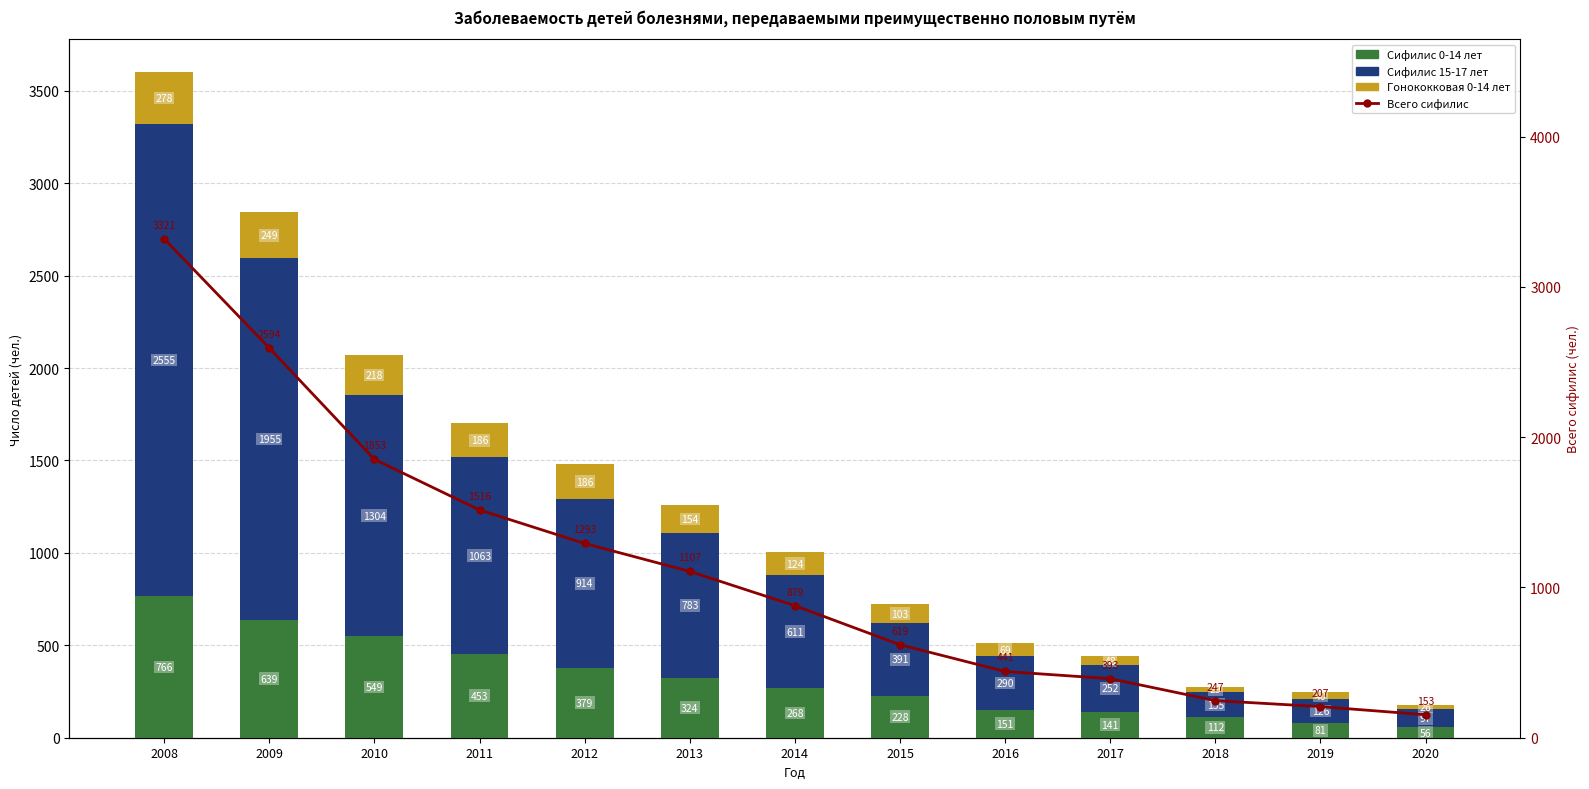

What is the spread (max minus min) of values at 2012?

1107